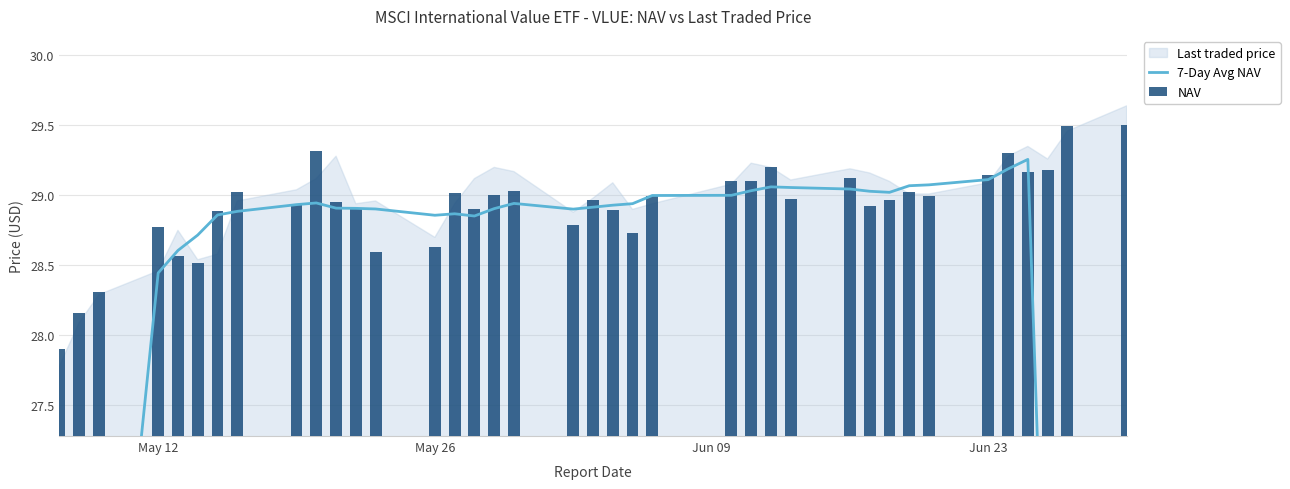

Is it true that 7-Day Avg NAV equals 43.6 at 16?

False